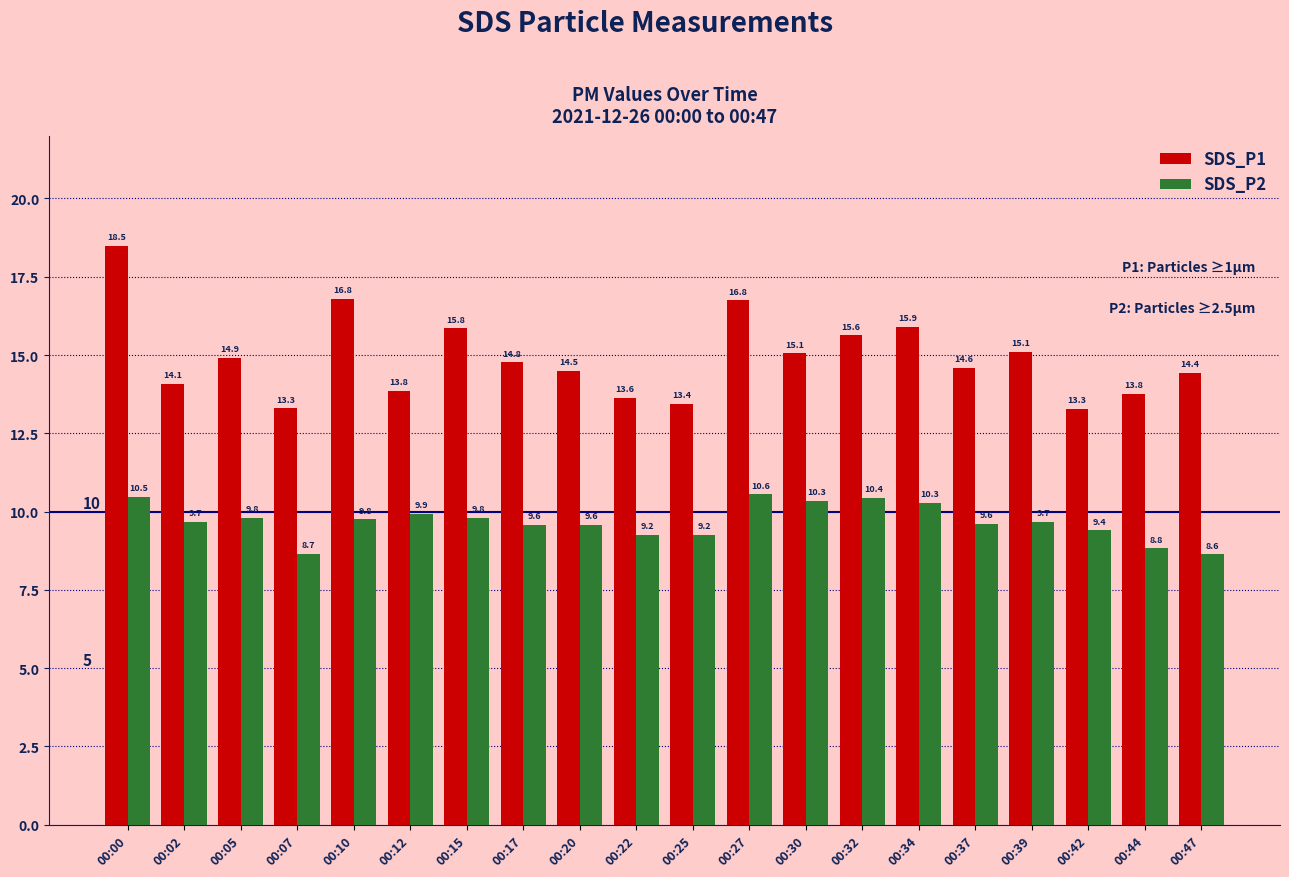

Rank the series by their average value, from highest to lowest.

SDS_P1, SDS_P2